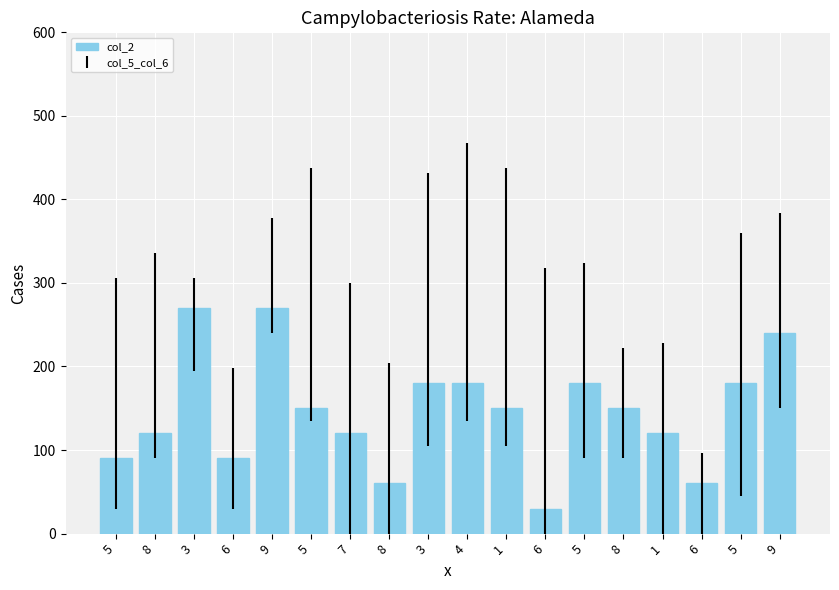

At which category does the chart reach its peak across all series?

3